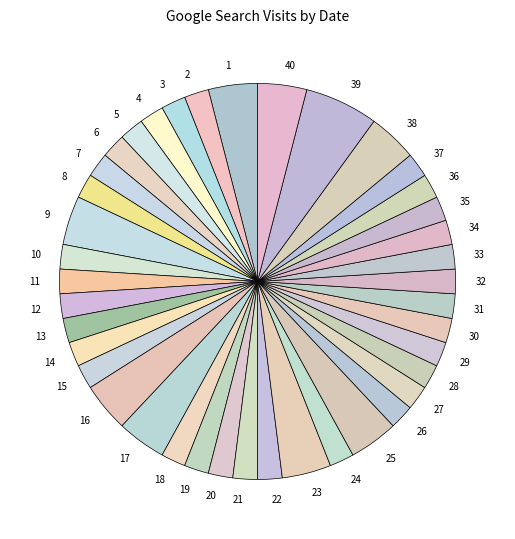

How many slices are in this pie chart?

40